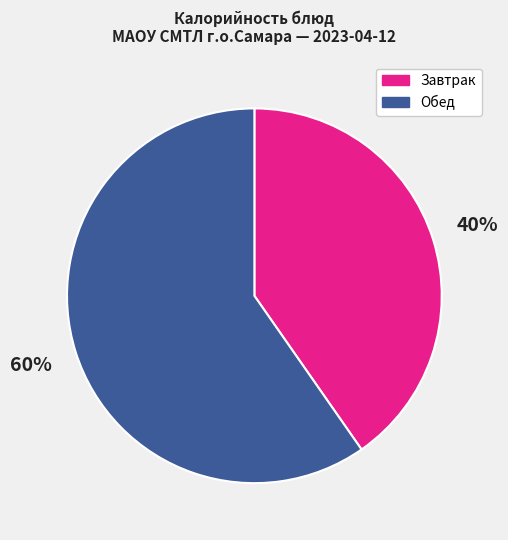

What is the smallest slice in the pie chart?

Завтрак